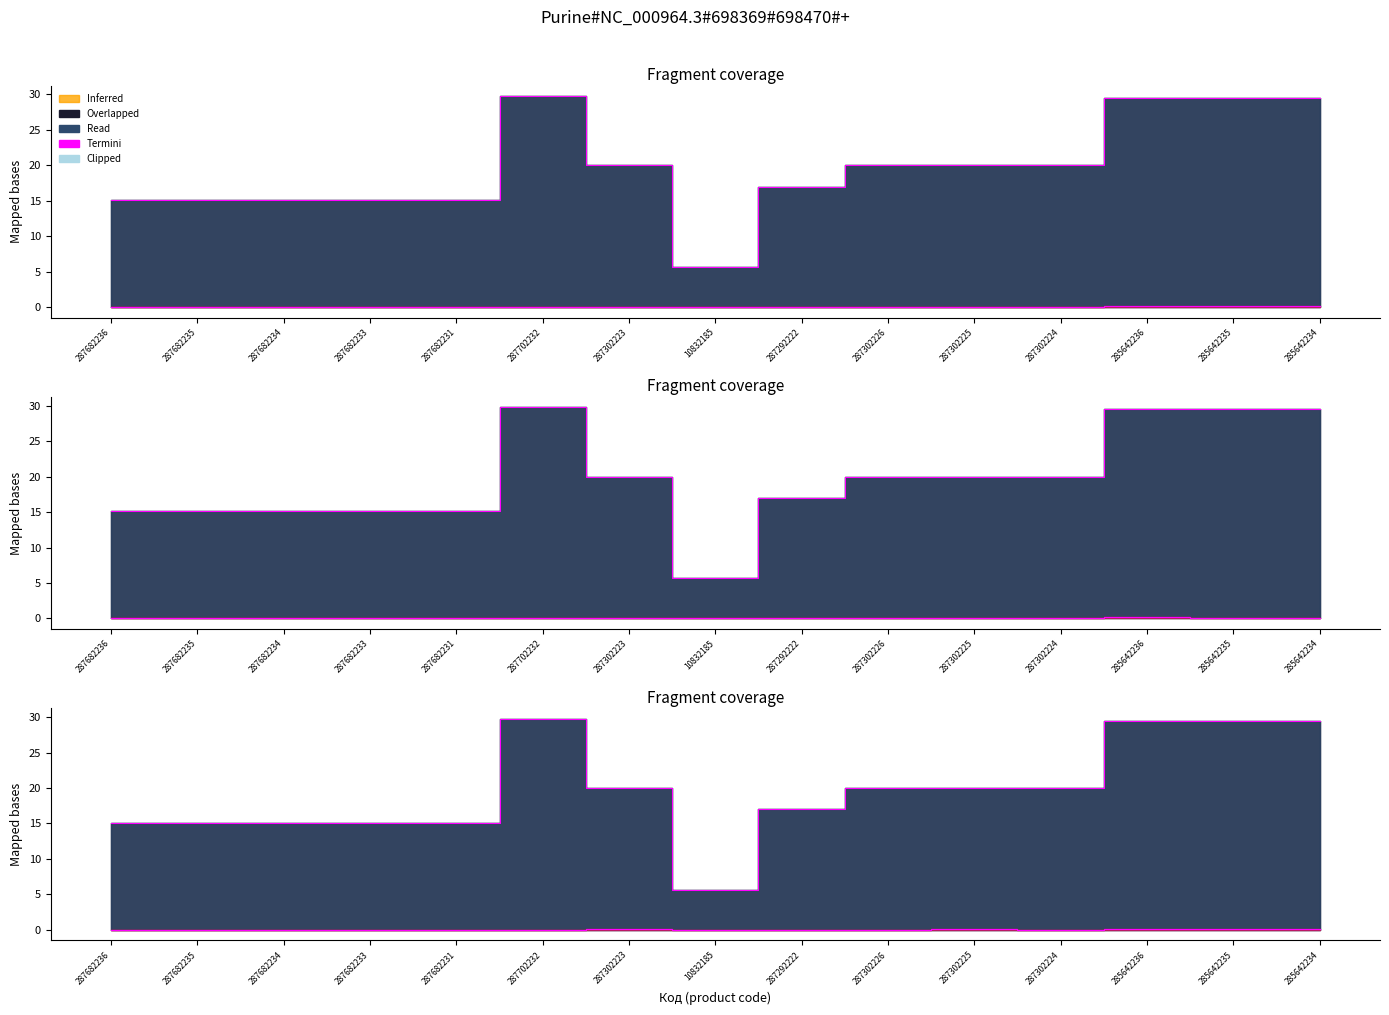

What is the label of the 4th point from the left?

287682233